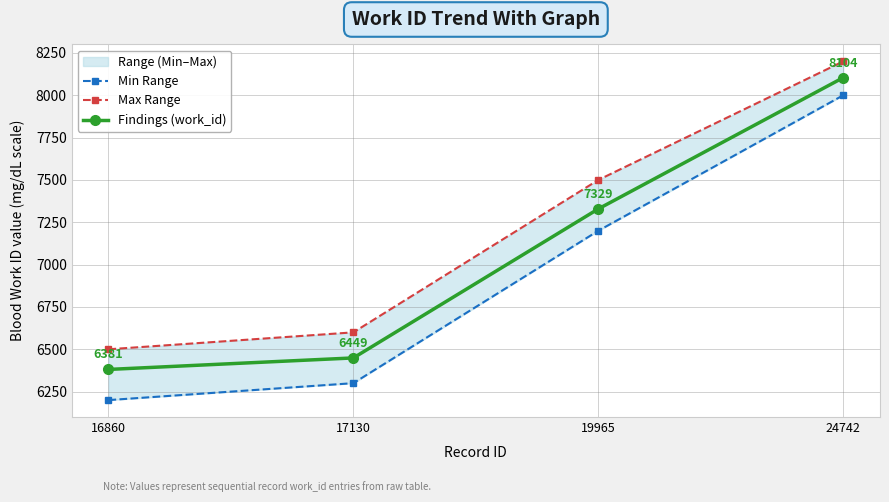

Which series has the widest spread of values?

Min Range